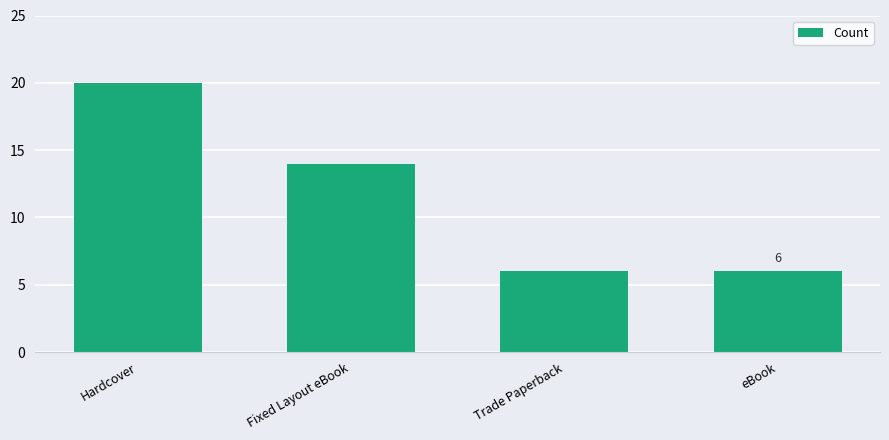

Reading right to left, list all the values displayed in this chart.

6	6	14	20